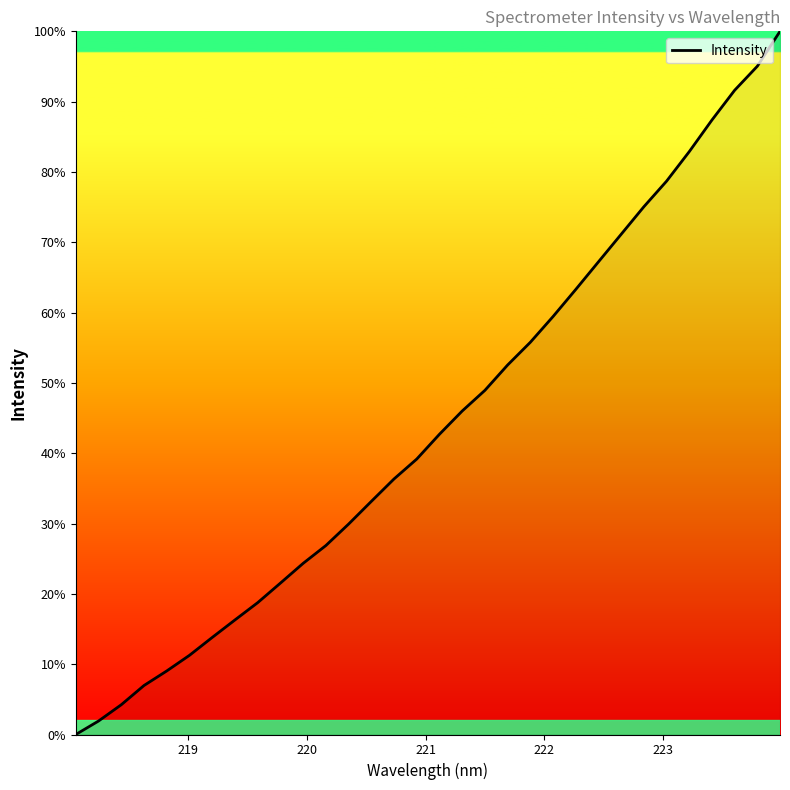

What is the greatest value displayed?

100.0